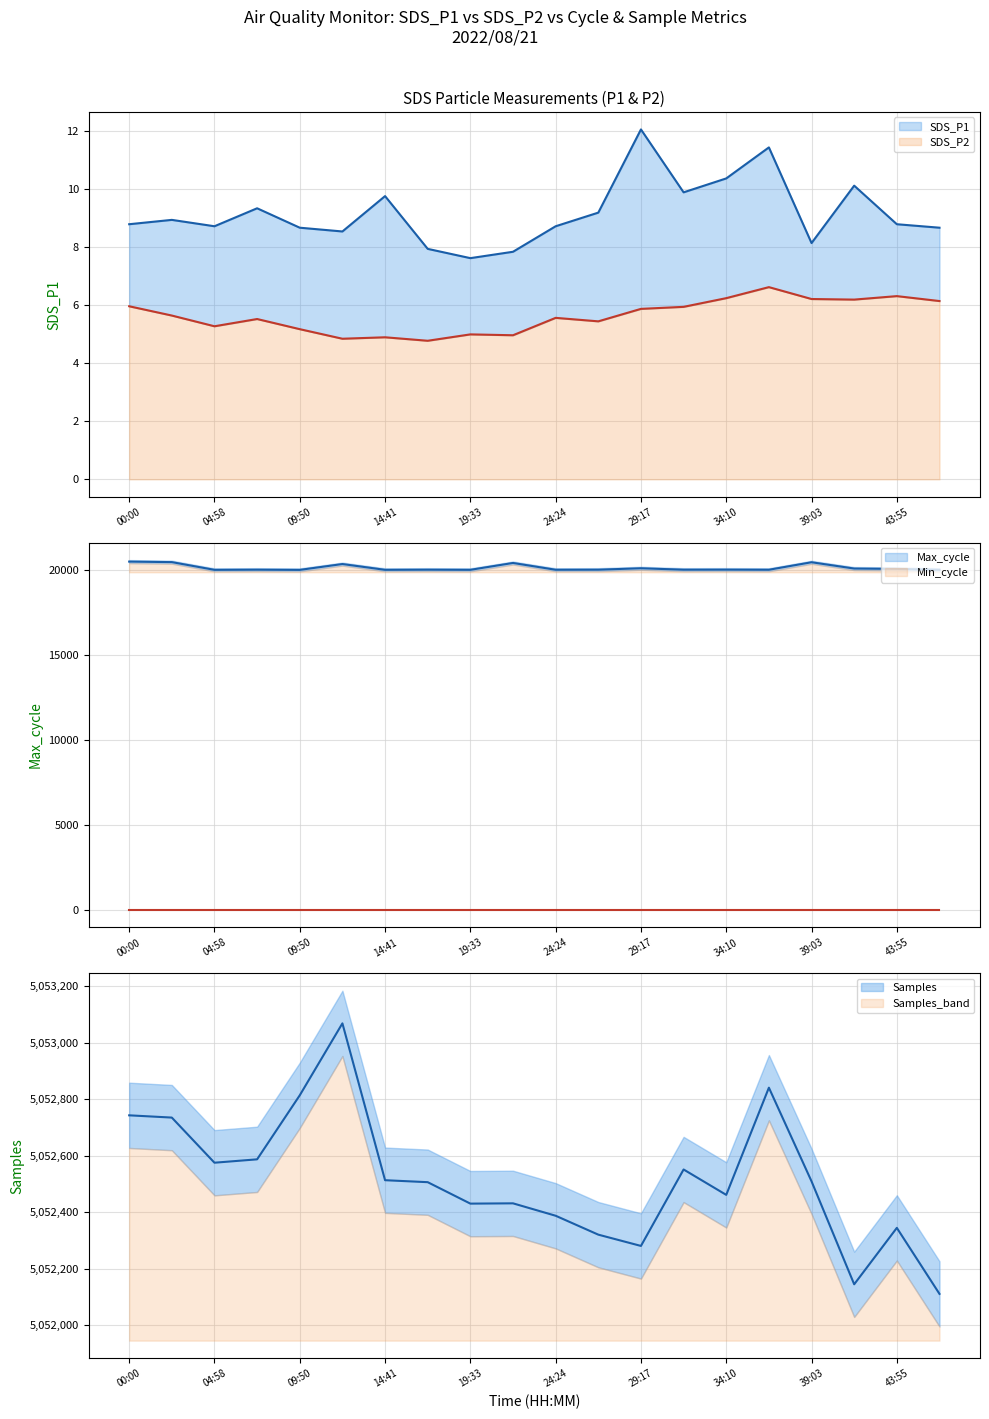

Rank the series at 34:10 from lowest to highest value.

SDS_P2, SDS_P1, Max_cycle, Samples